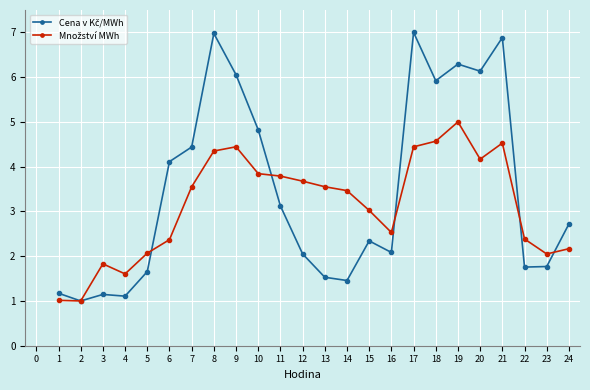

What is the spread (max minus min) of values at 7?

0.9